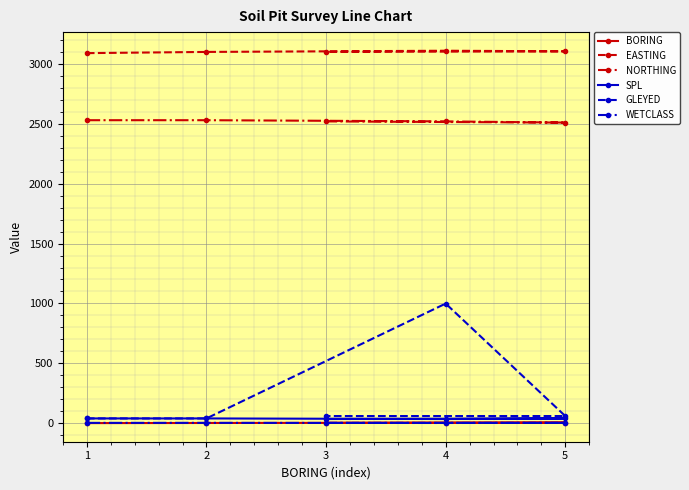

What is the difference between the maximum and minimum values in the SPL series?

5